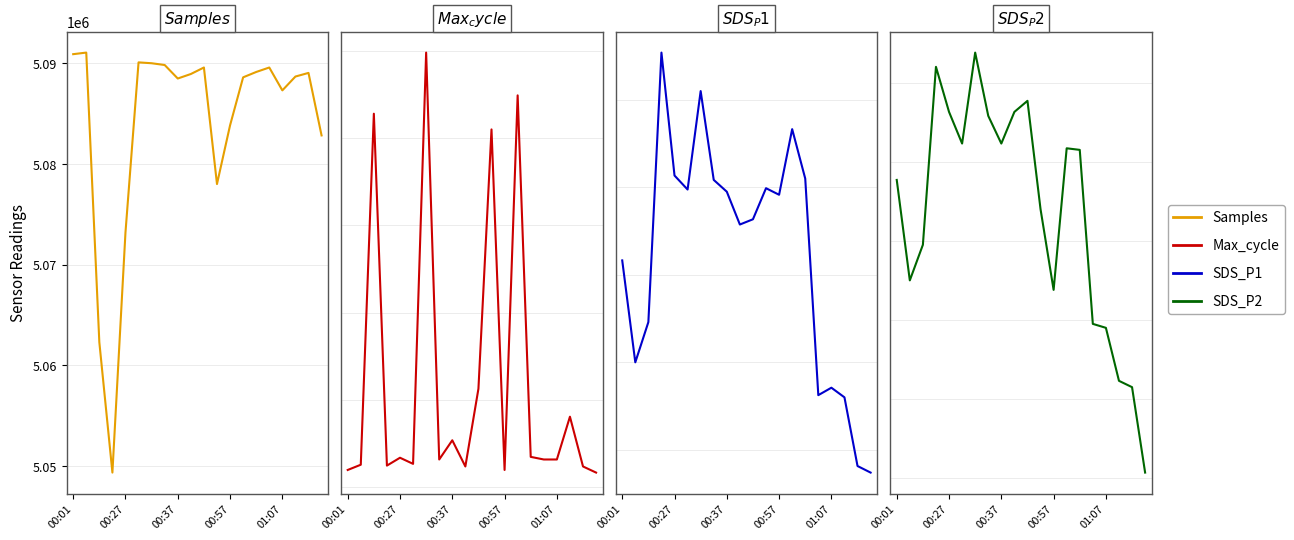

What is the difference between the highest and lowest values at 17?

5088681.8